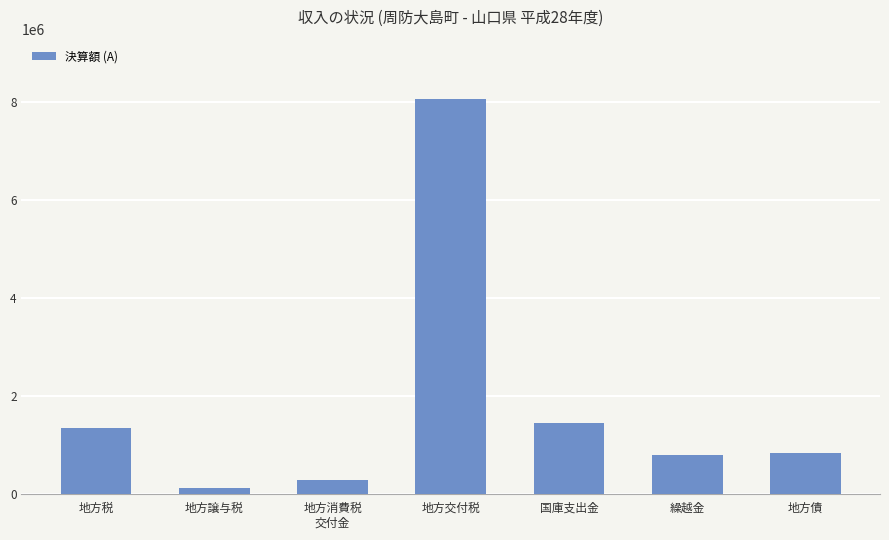

The value at 地方譲与税 is 105810. True or false?

True